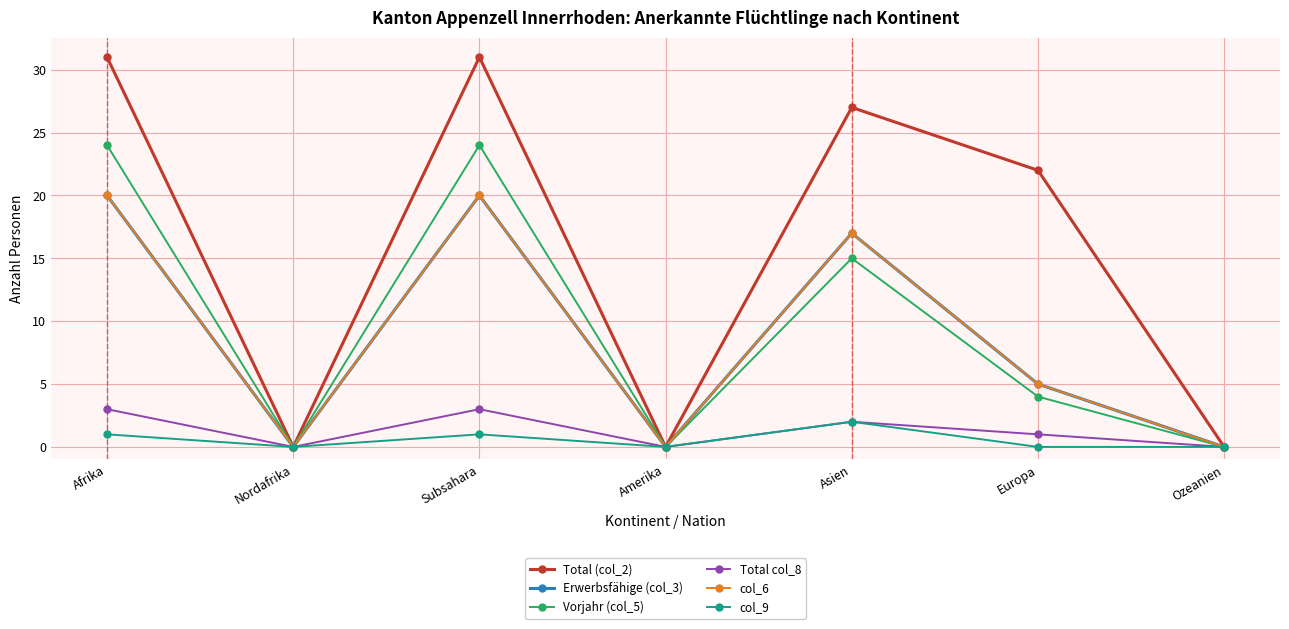

Is it true that Total (col_2) equals 30 at Europa?

False